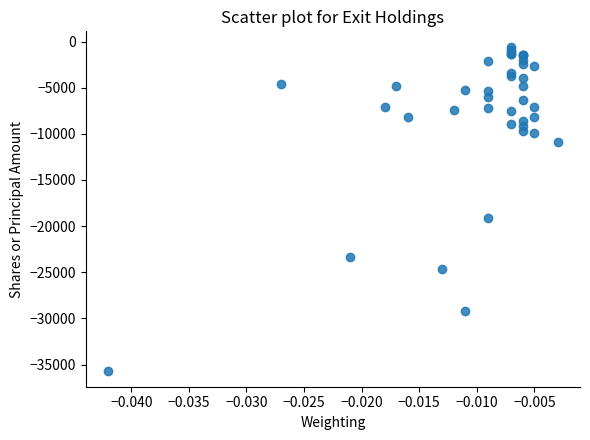

What Y value in the scatter plot is closest to -18145?

-19086